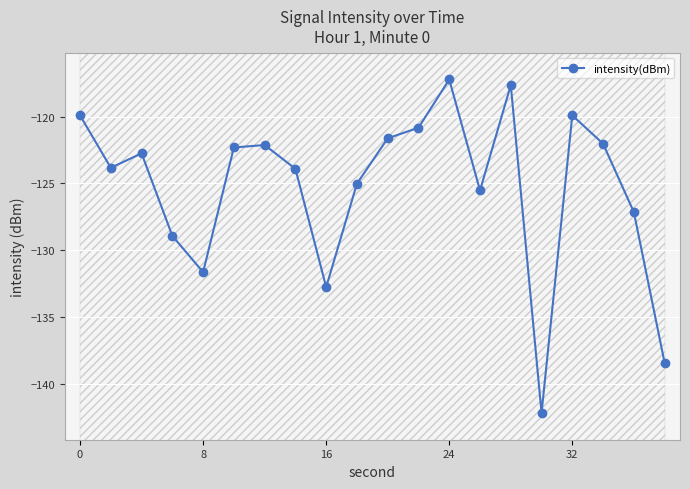

What is the average value?

-125.3